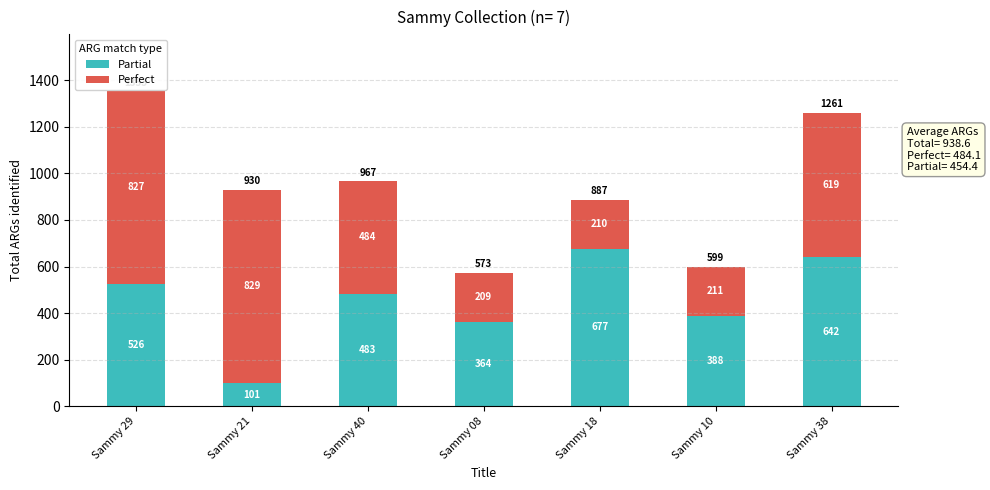

What is the maximum value for Partial?

677